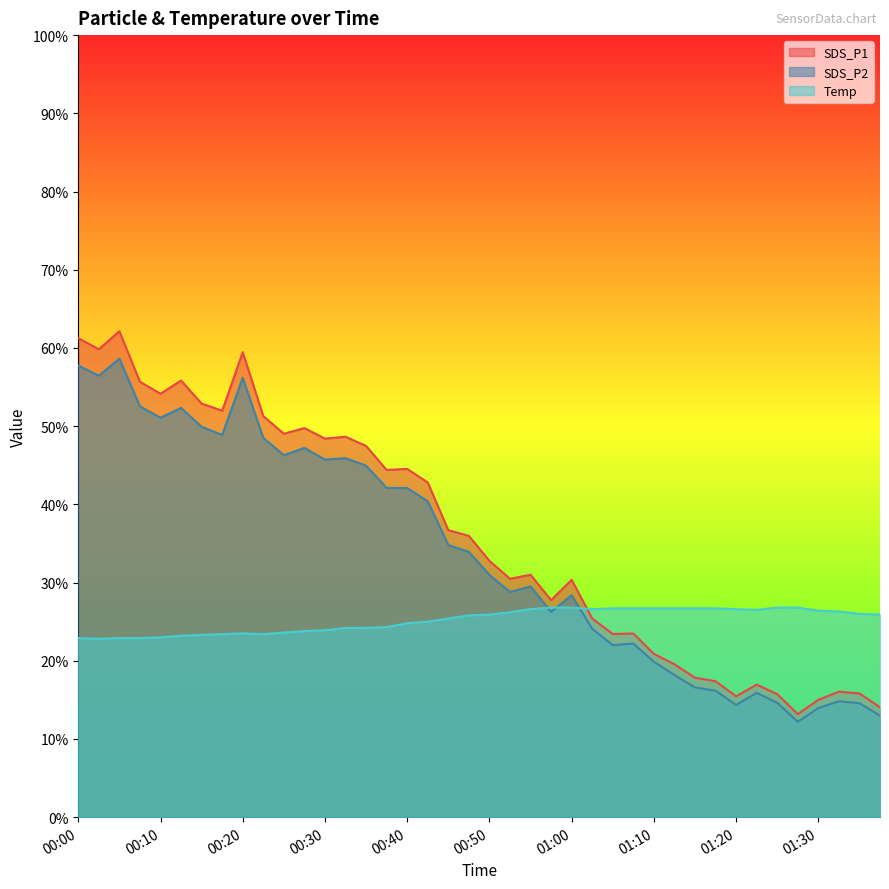

What is the difference between the second highest and second lowest values in the SDS_P1 series?

47.2